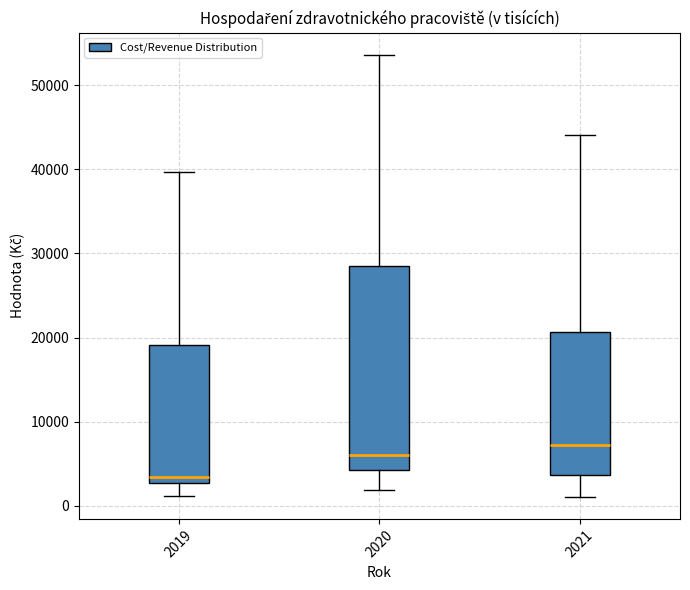

Comparing the boxes themselves (not the whiskers), which one is the tallest?

2020